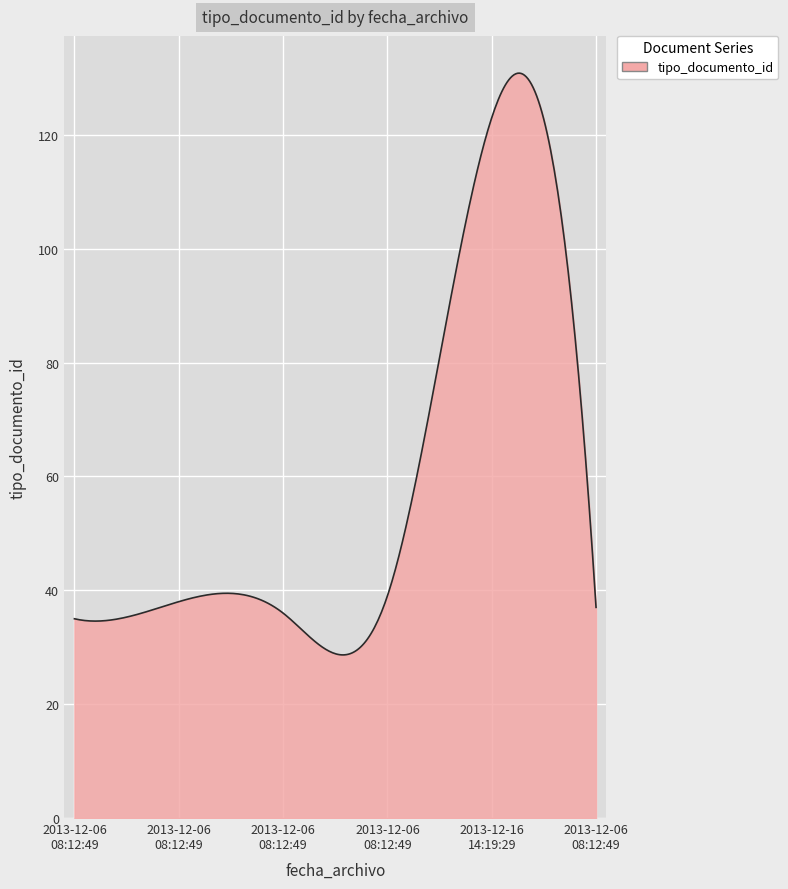

What is the difference between the maximum and minimum values?

102.2